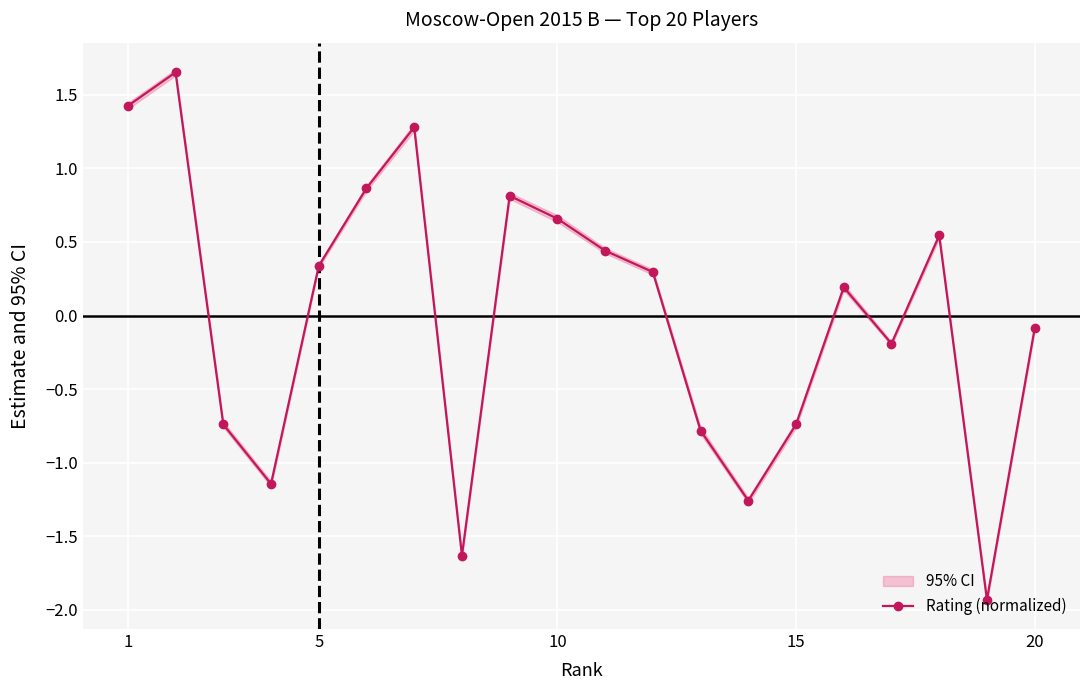

Where is Rating (normalized) nearest to the value 0?

20